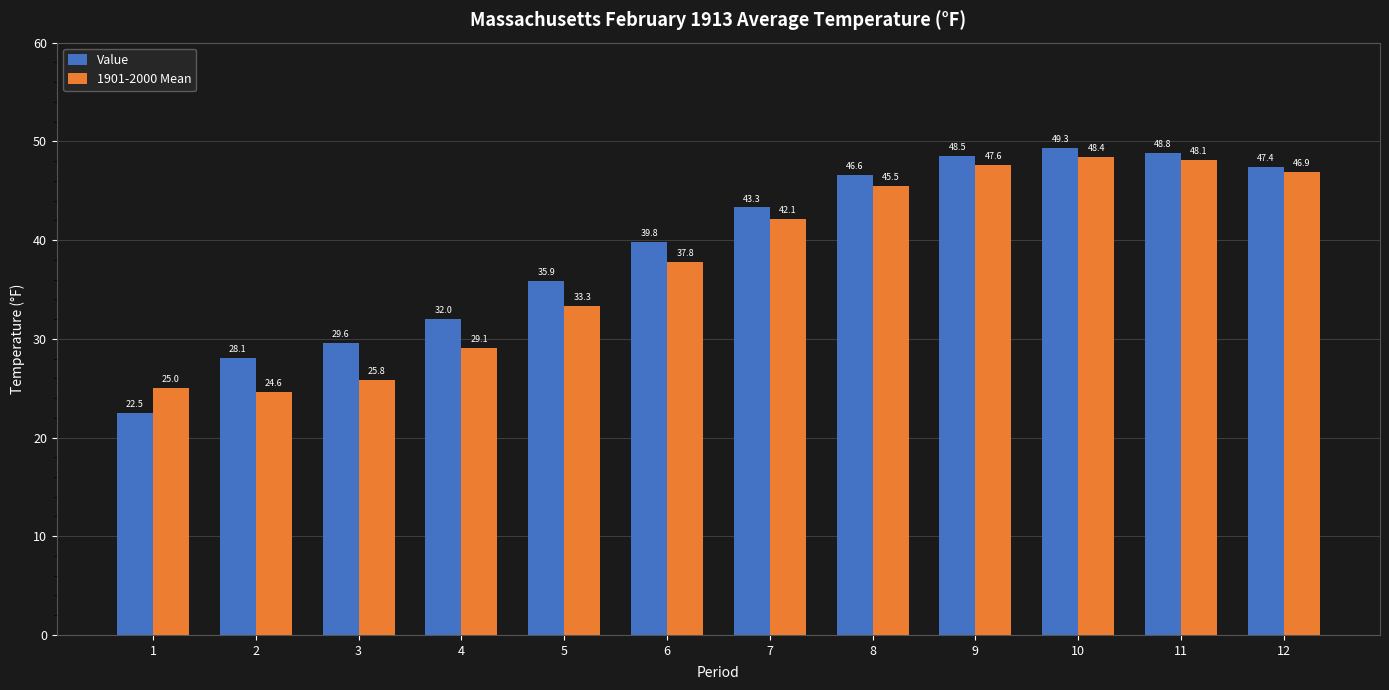

True or false: 1901-2000 Mean has a value of 48.4 at 10.

True